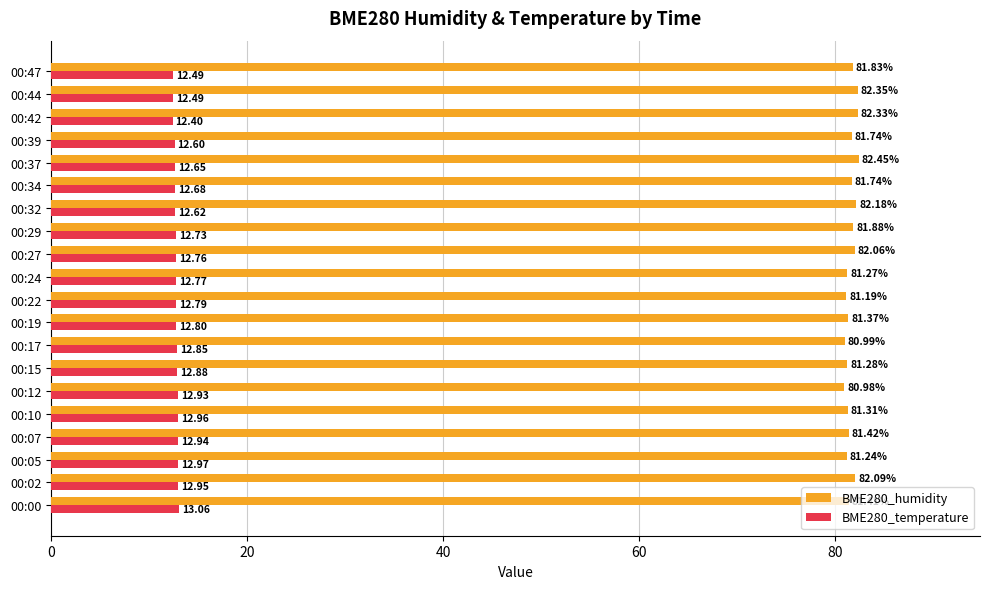

Rank the series by their average value, from highest to lowest.

BME280_humidity, BME280_temperature